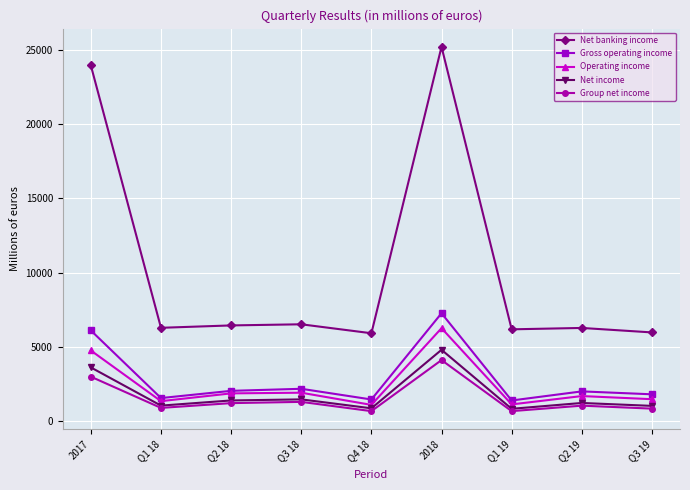

Is it true that Net banking income equals 9551 at Q1 19?

False